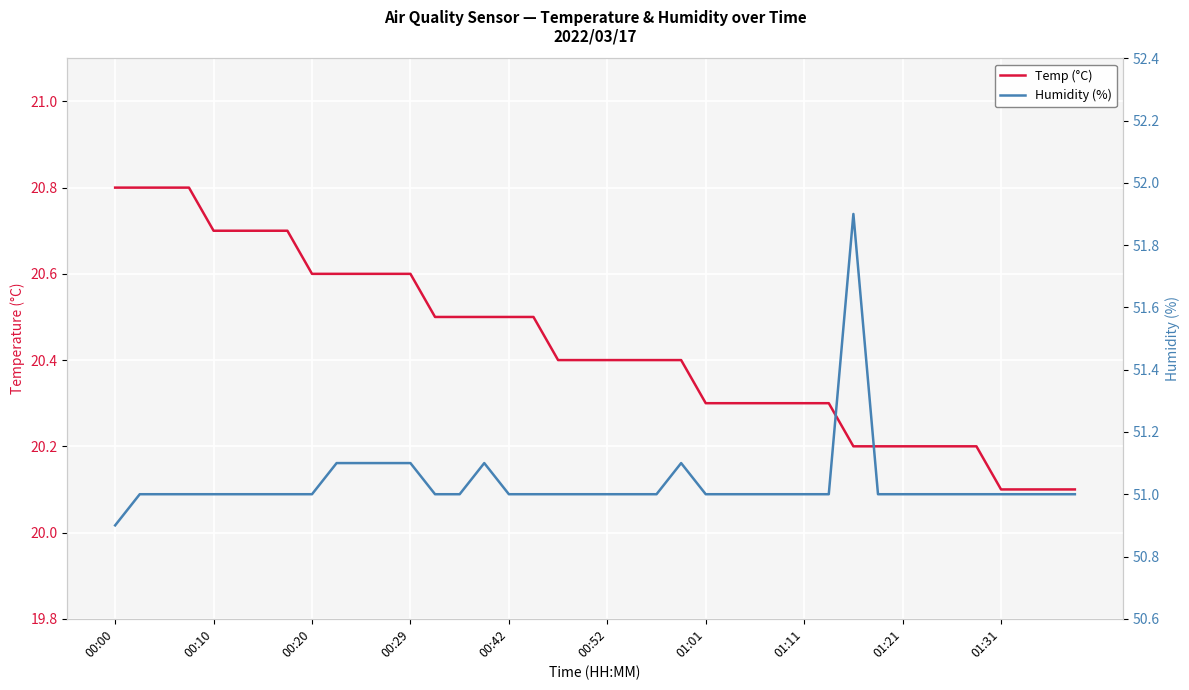

The value of Temp (°C) at 11 is 20.6. True or false?

True